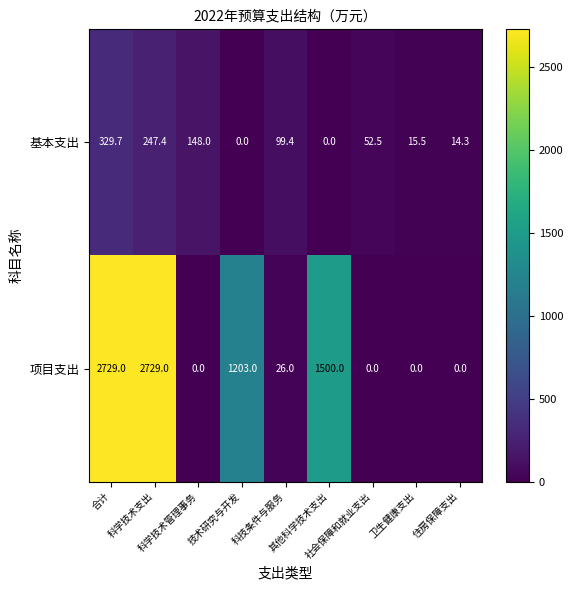

What is the difference between the second highest and minimum values in the 项目支出 series?

2729.0